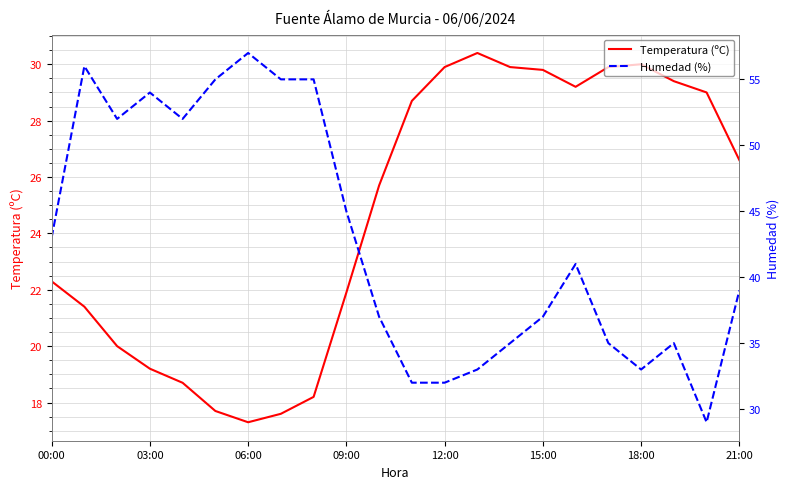

The value of Humedad (%) at 13 is 54.7. True or false?

False